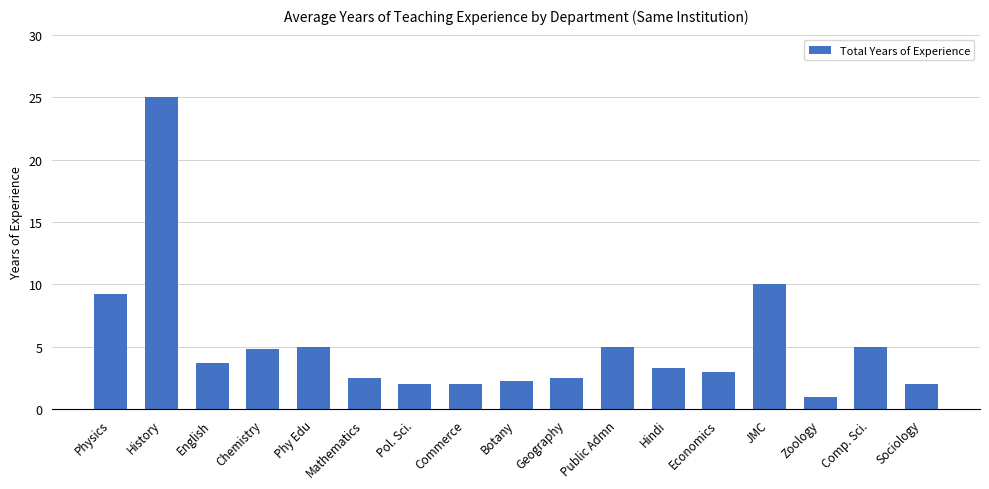

How many distinct data groups are displayed?

1